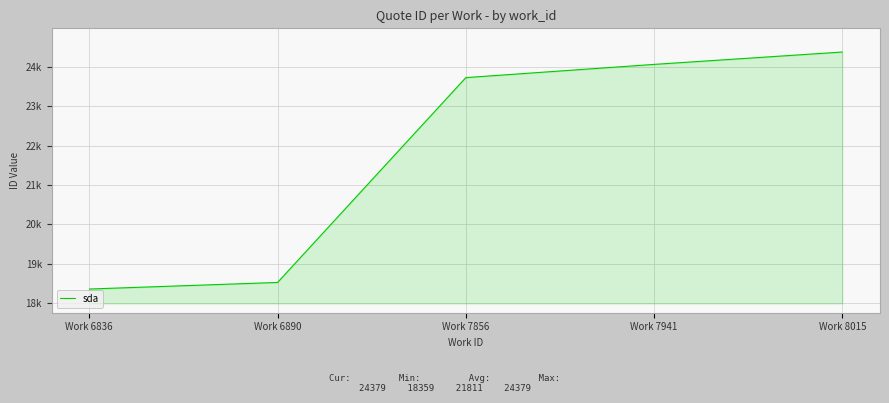

Is this an area chart (filled region under the line)?

Yes